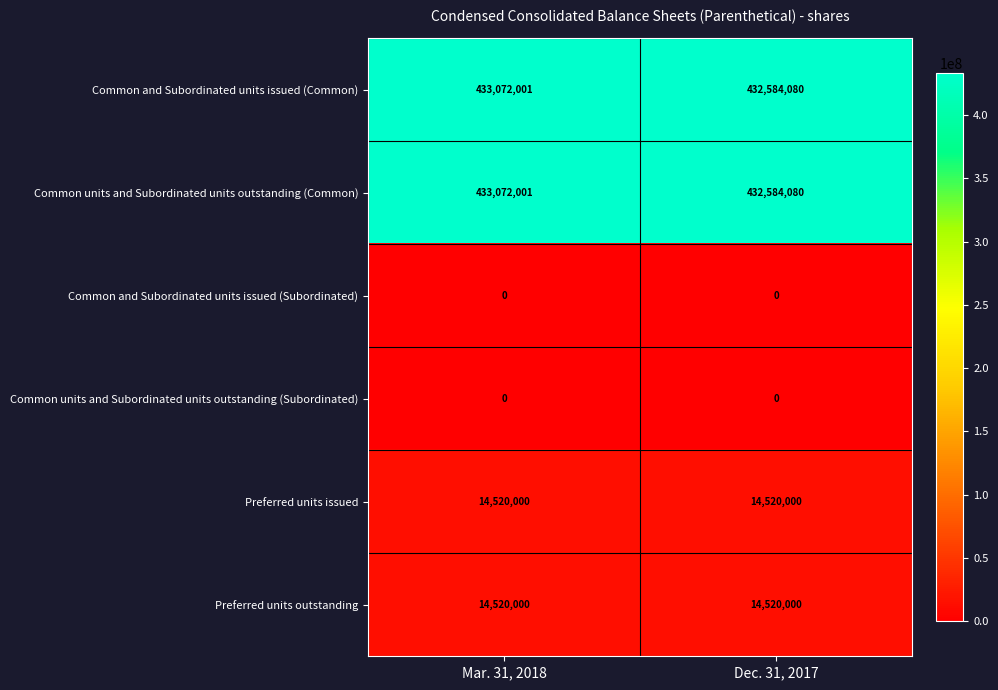

Which category has the highest value in the Common and Subordinated units issued (Common) series?

Mar. 31, 2018